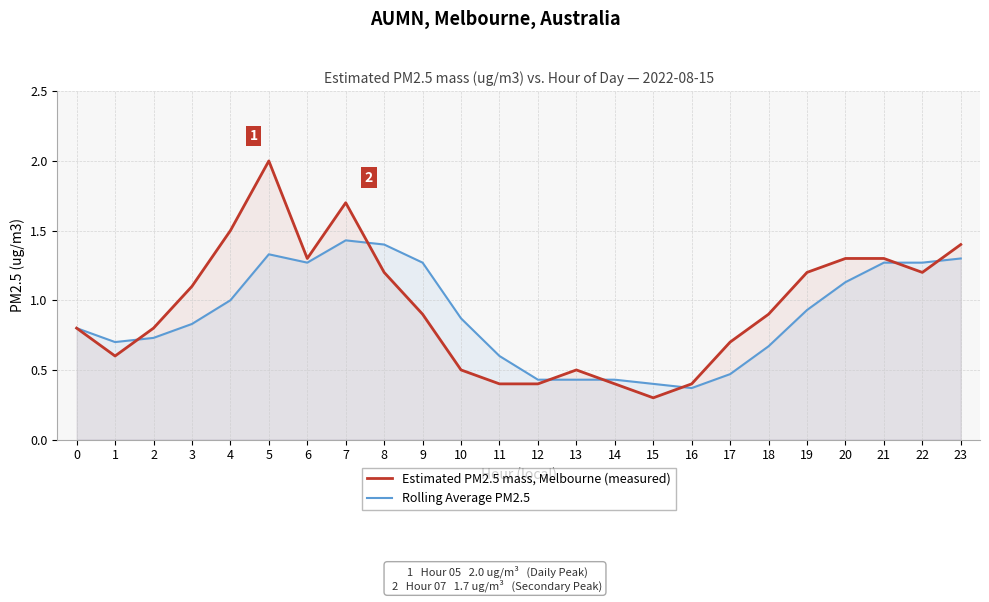

What is the value of the Rolling Average PM2.5 point at the 20th from the left?

0.9